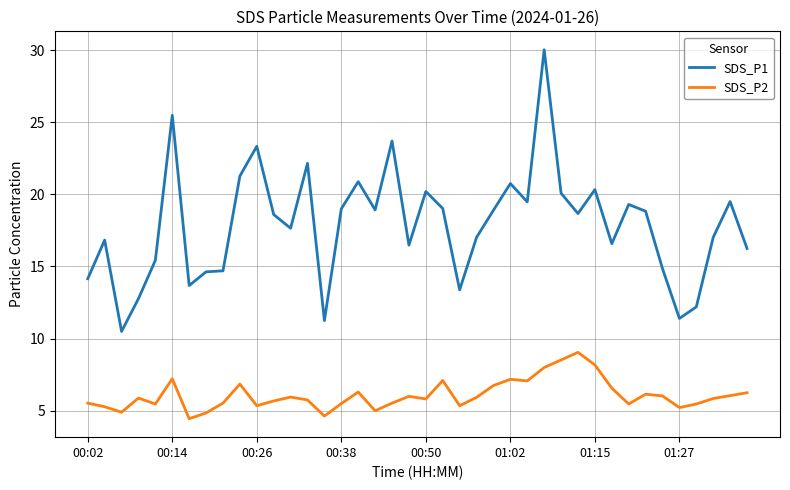

True or false: SDS_P1 and SDS_P2 intersect in this chart.

False